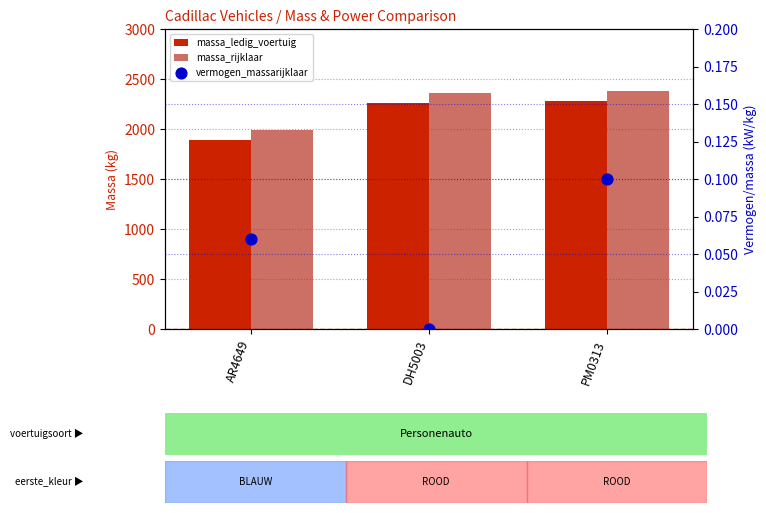

Which series contains the highest Y value?

massa_rijklaar